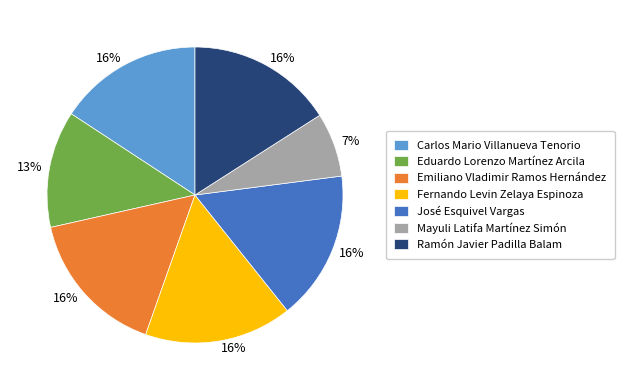

The Eduardo Lorenzo Martínez Arcila slice represents 18% of the pie. True or false?

False